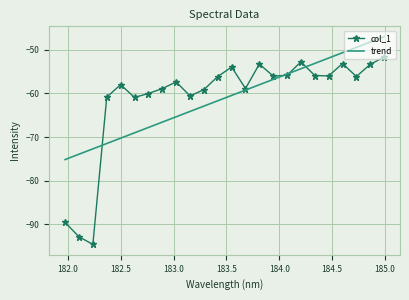

Rank the series by their maximum value, from lowest to highest.

col_1, trend